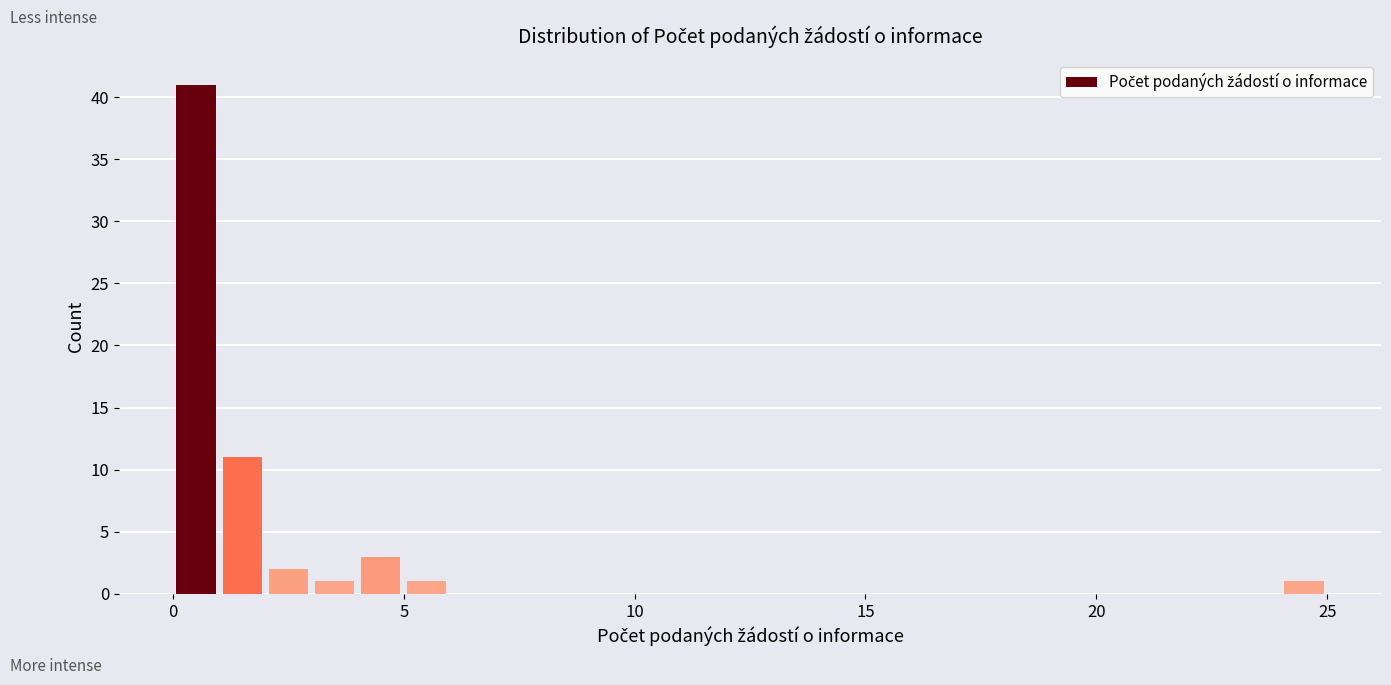

Read against the x-axis, roughly where is the centre of the tallest bar?

0.5